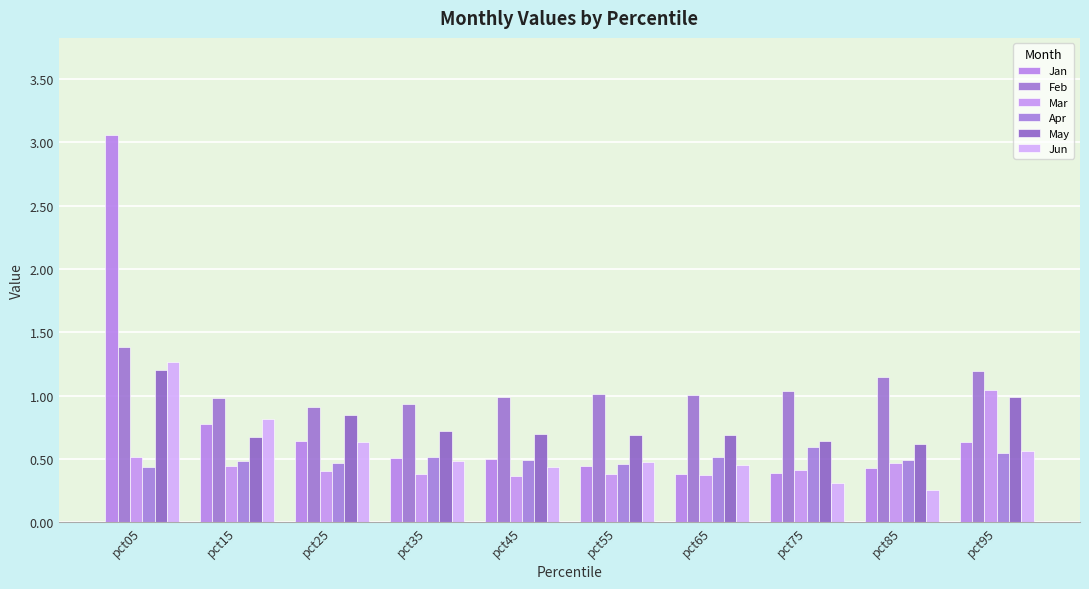

At pct65, list the series in order from largest to smallest.

Feb, May, Apr, Jun, Jan, Mar